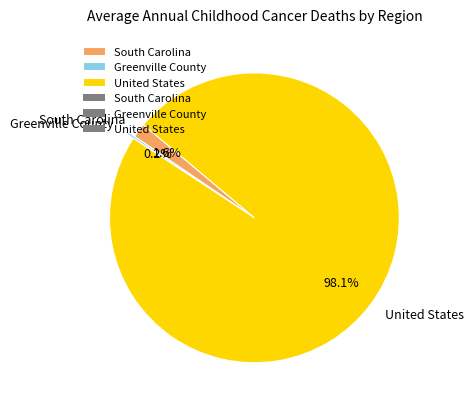

What is the largest slice in the pie chart?

United States